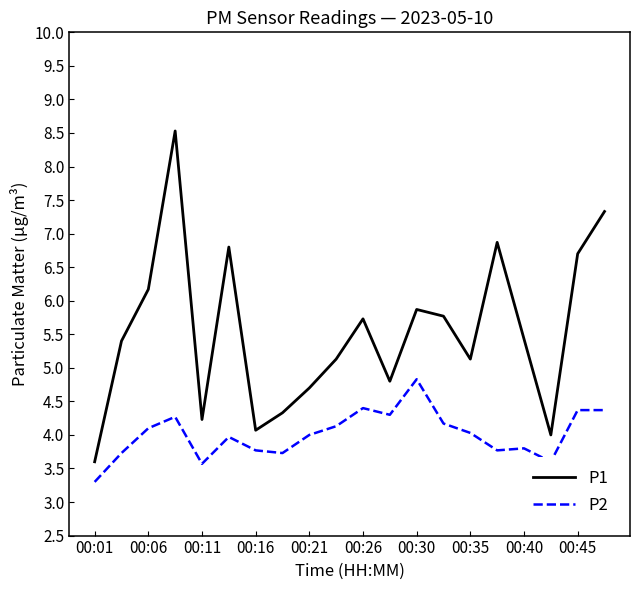

True or false: P1 and P2 intersect in this chart.

False